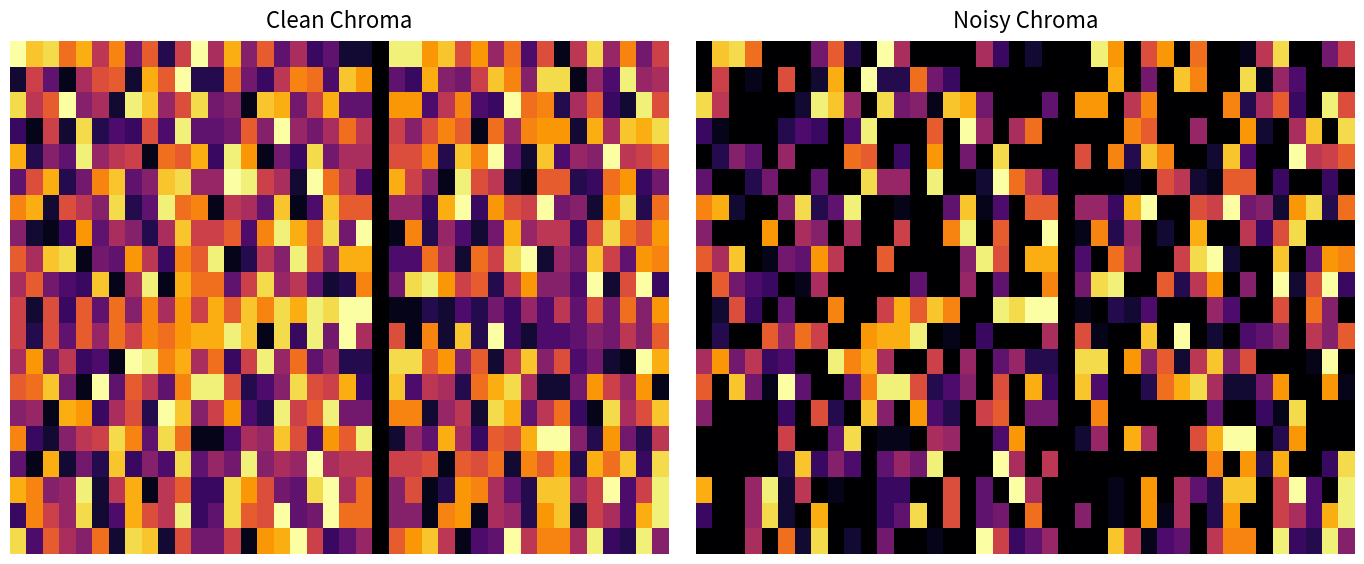

What is the difference between the highest and lowest values at 17?

22